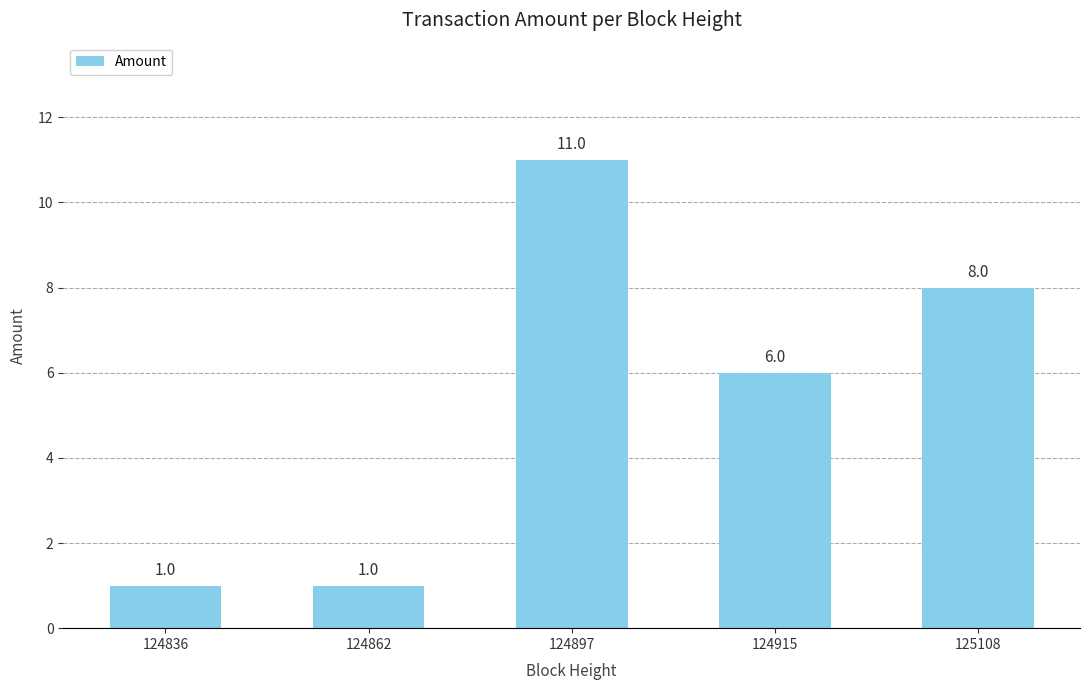

What is the value of the 2nd bar from the left?

1